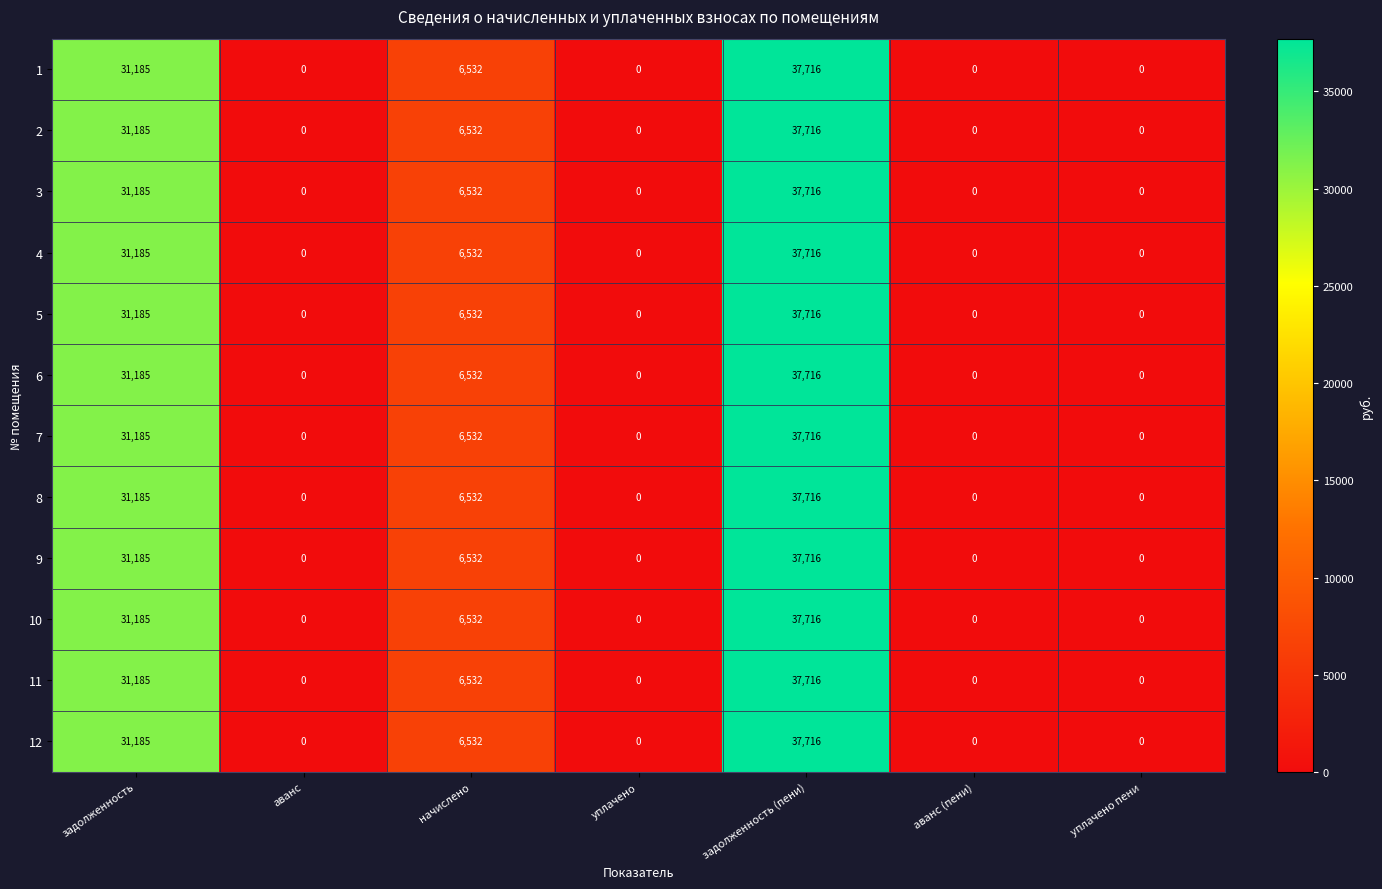

True or false: 1 has a value of -24302 at уплачено.

False